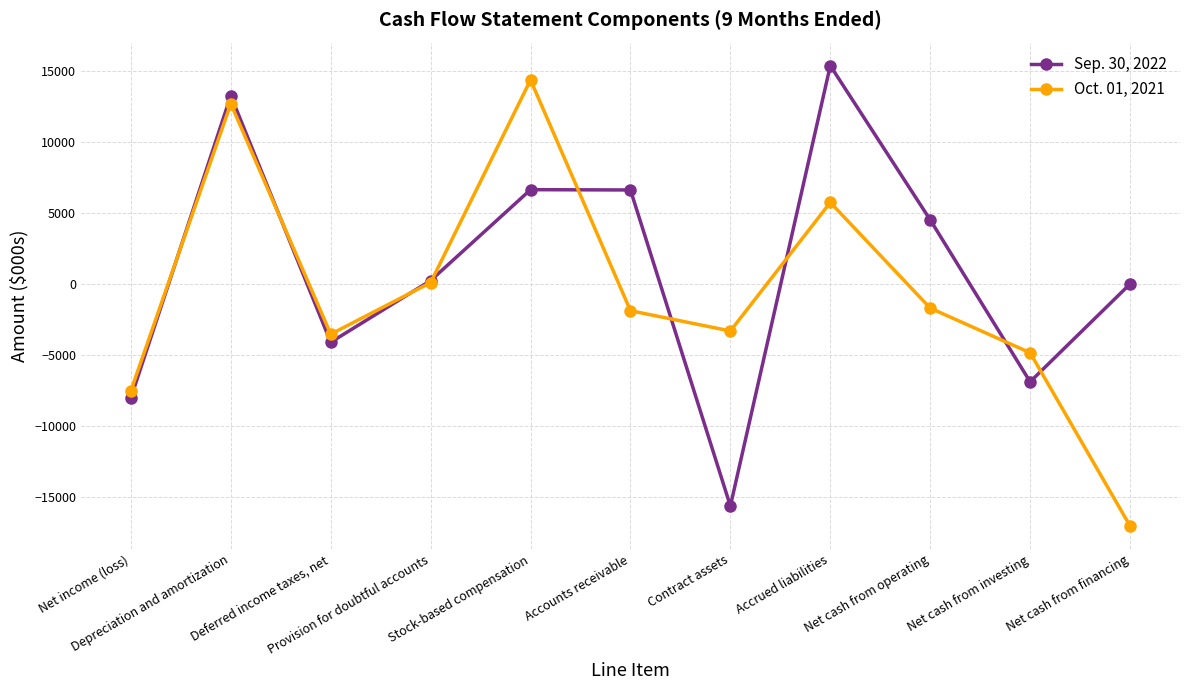

What is the highest value of the Oct. 01, 2021 series?

14349